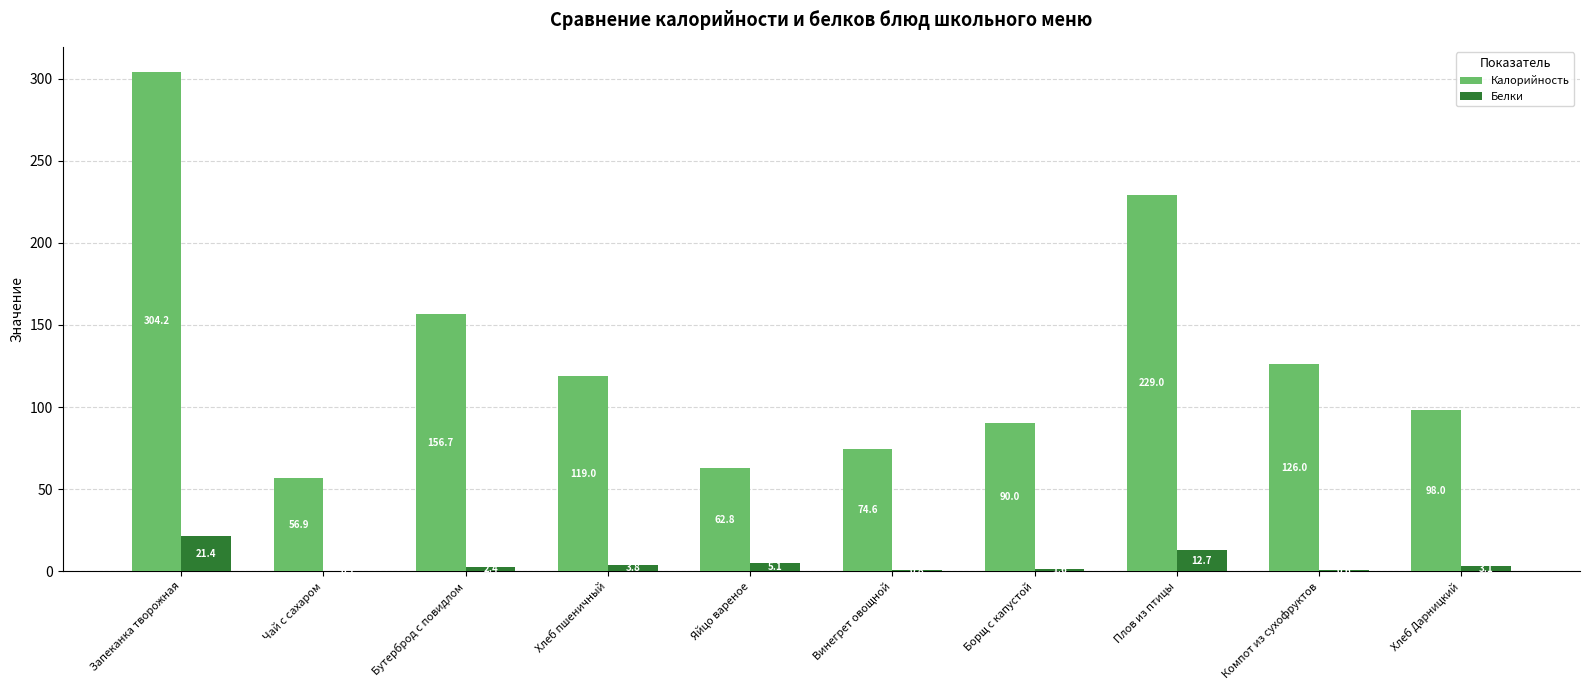

At which category does the chart reach its peak across all series?

Запеканка творожная